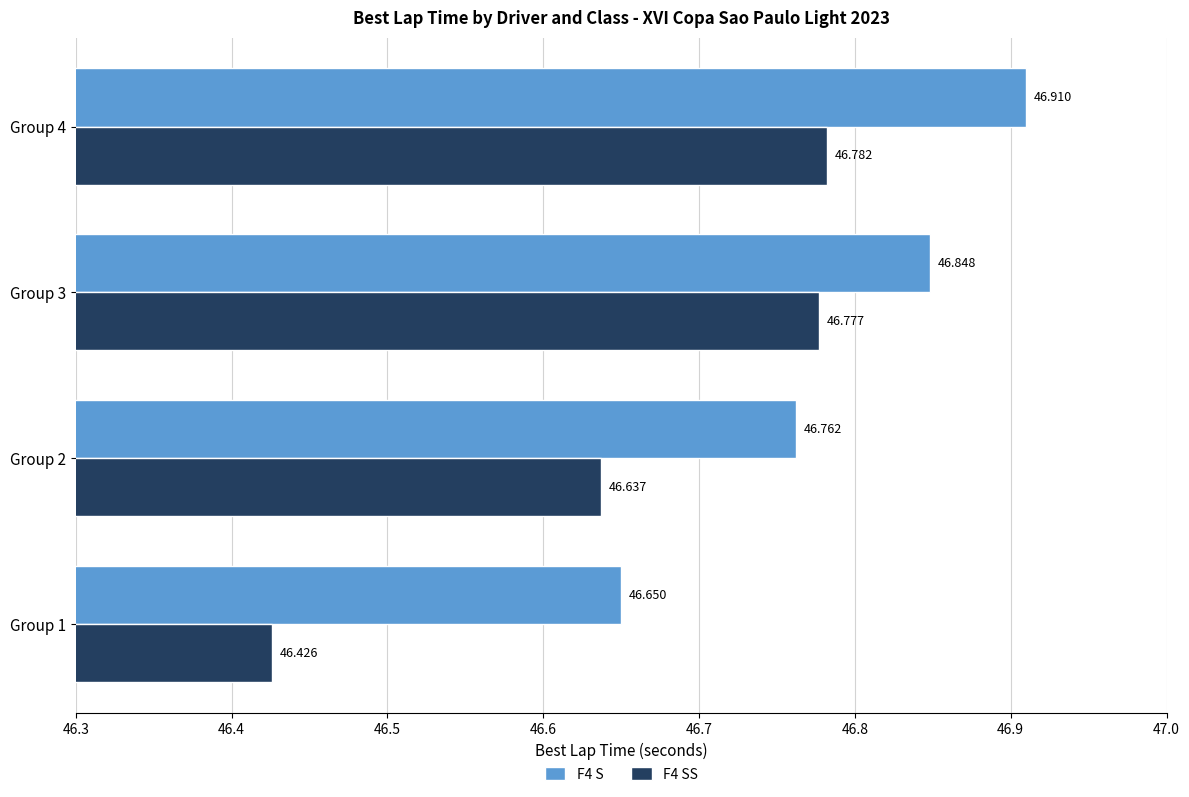

Rank the categories by F4 S value from highest to lowest.

Group 4, Group 3, Group 2, Group 1